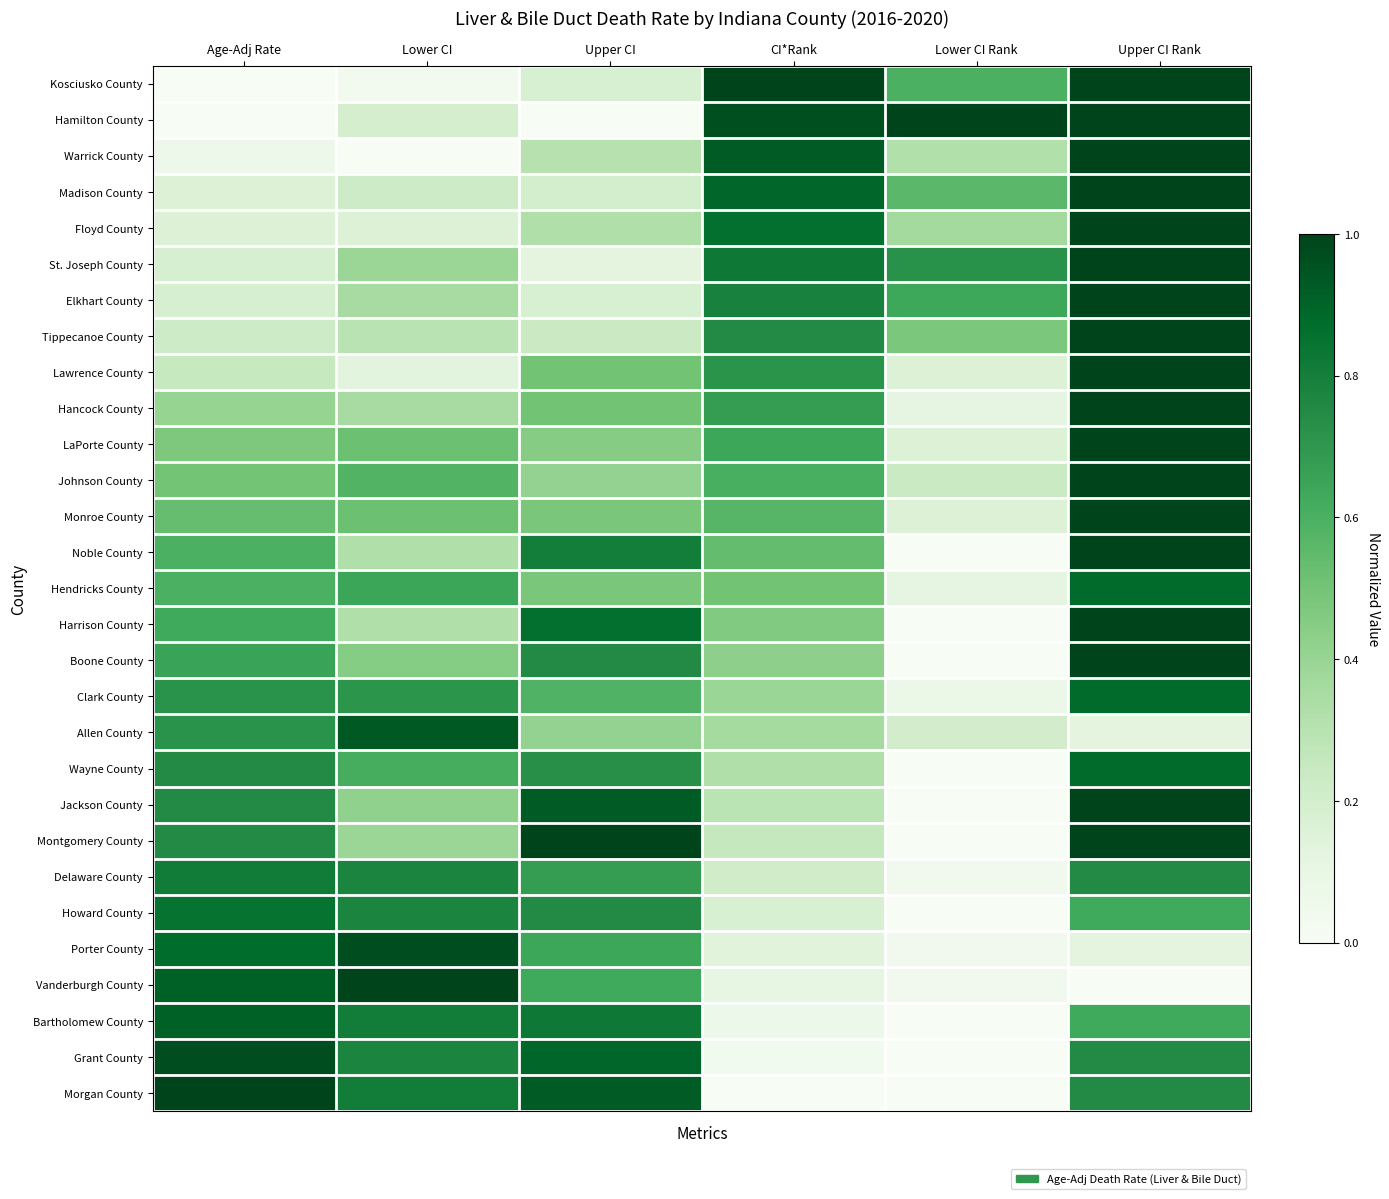

At which category is the sum across all series the highest?

Upper CI Rank